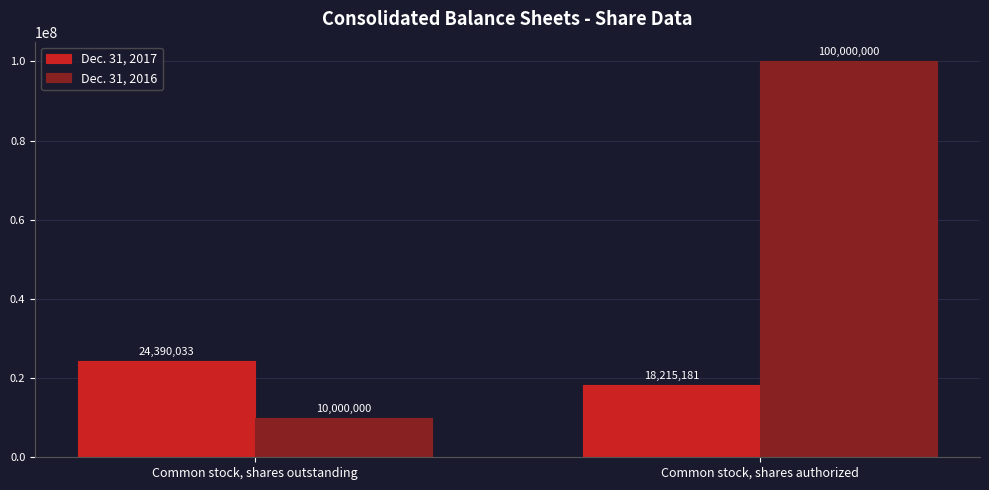

At which label is Dec. 31, 2016 closest to 55000000?

Common stock, shares outstanding